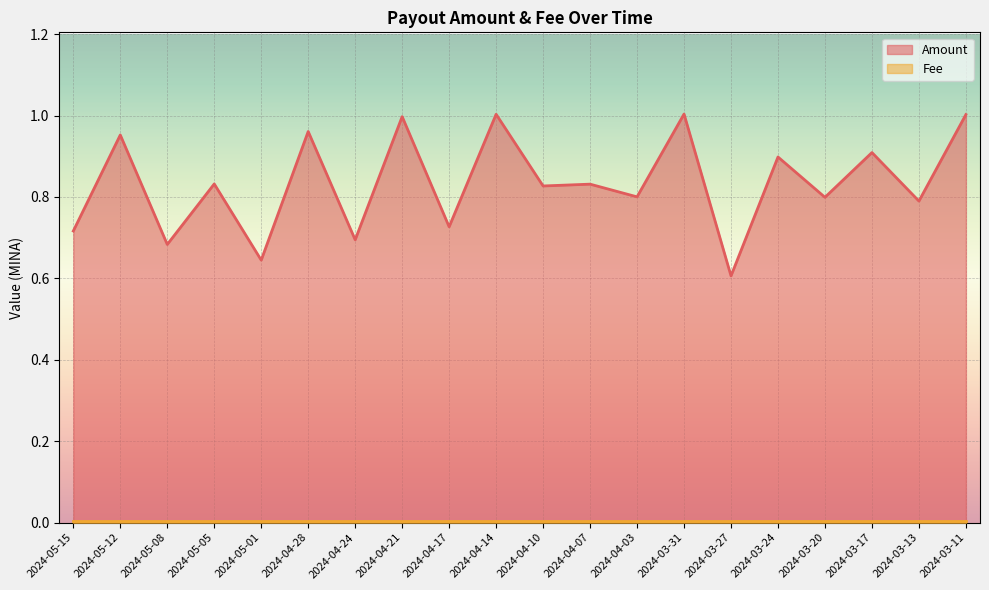

What is the minimum value shown in the chart?

0.6